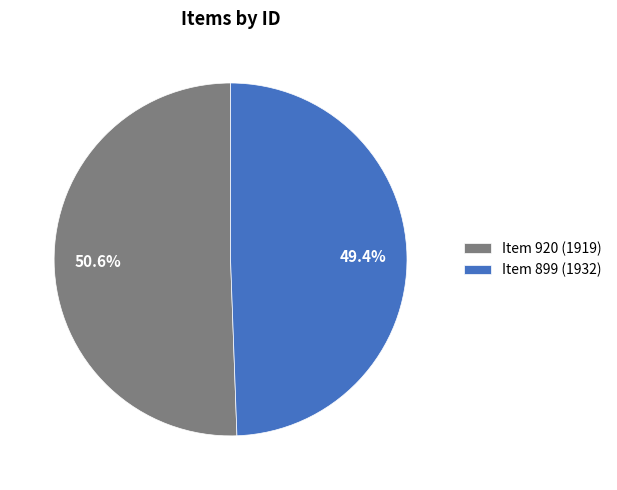

Which slice is the smallest?

Item 899 (1932)